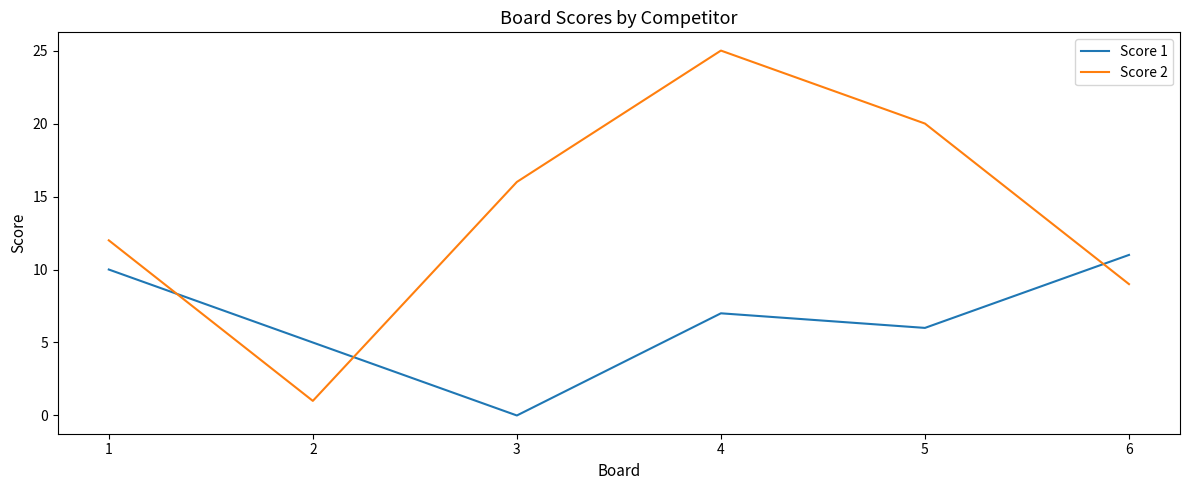

What is the total value across all series at 6?

20